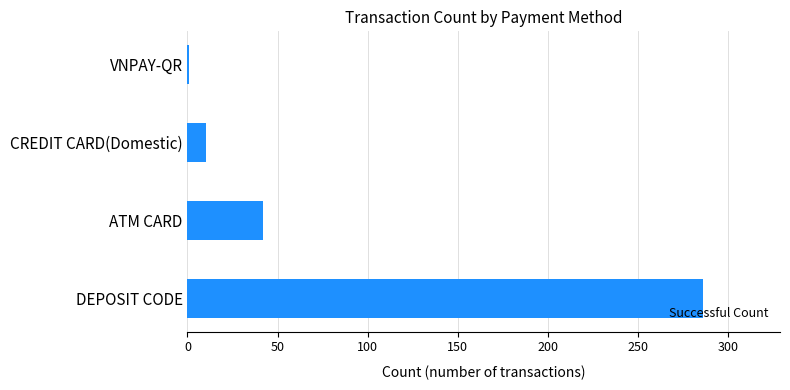

True or false: the data shows 158 at DEPOSIT CODE.

False